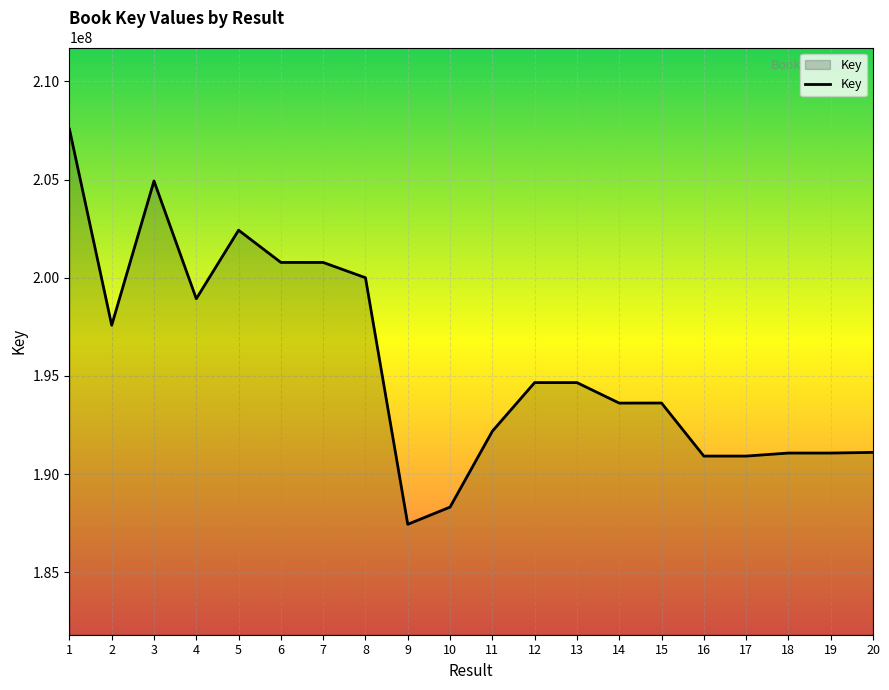

What is the difference between the maximum and minimum values?

20129289